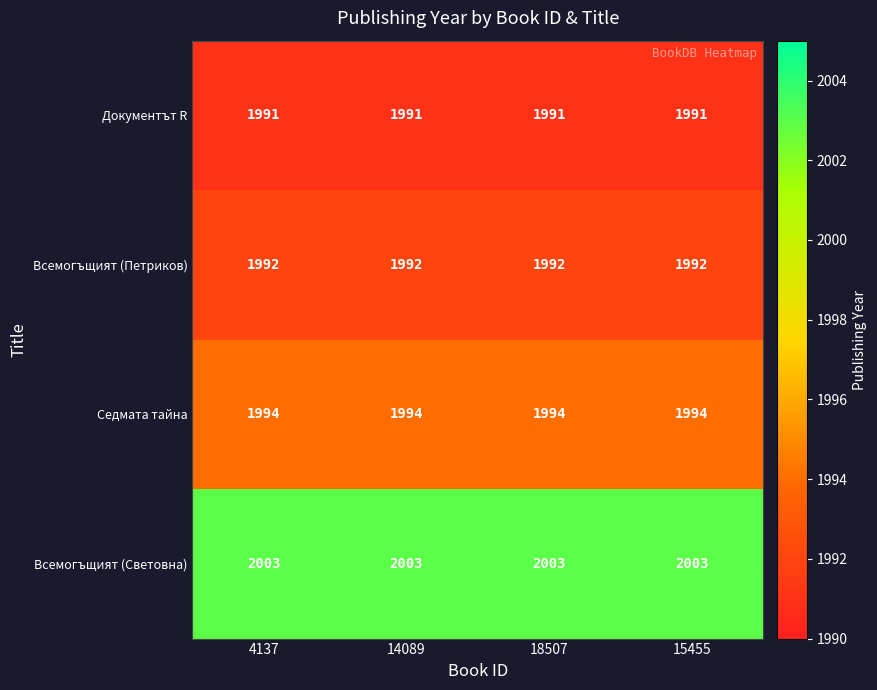

True or false: Всемогъщият (Световна) has a value of 2003 at 4137.

True